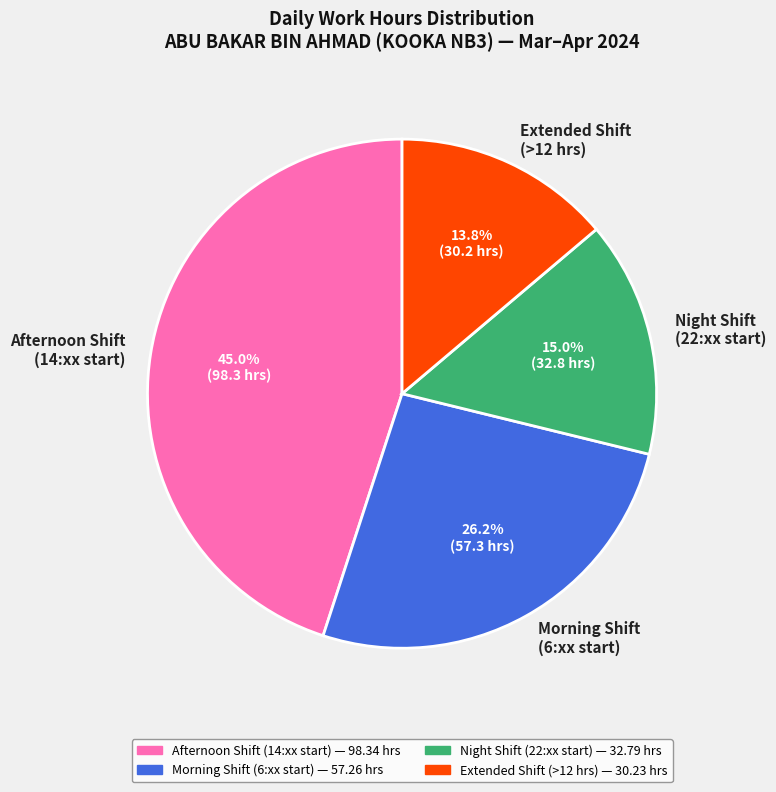

Which category has the smallest portion of the pie?

Extended Shift (>12 hrs)